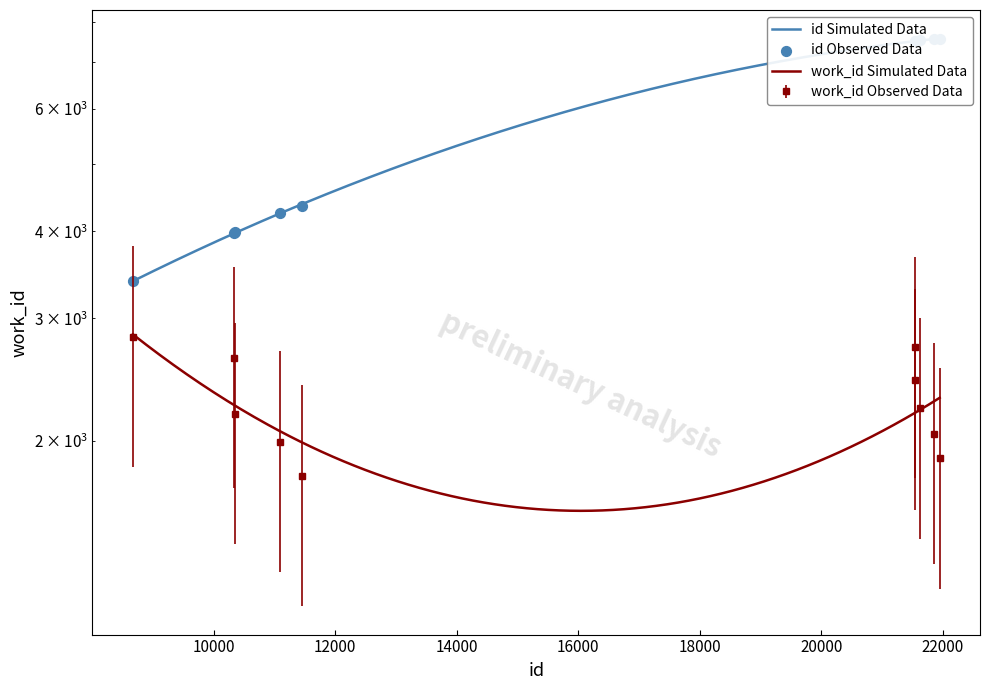

What is the change in value from 21623 to 21860?

+28